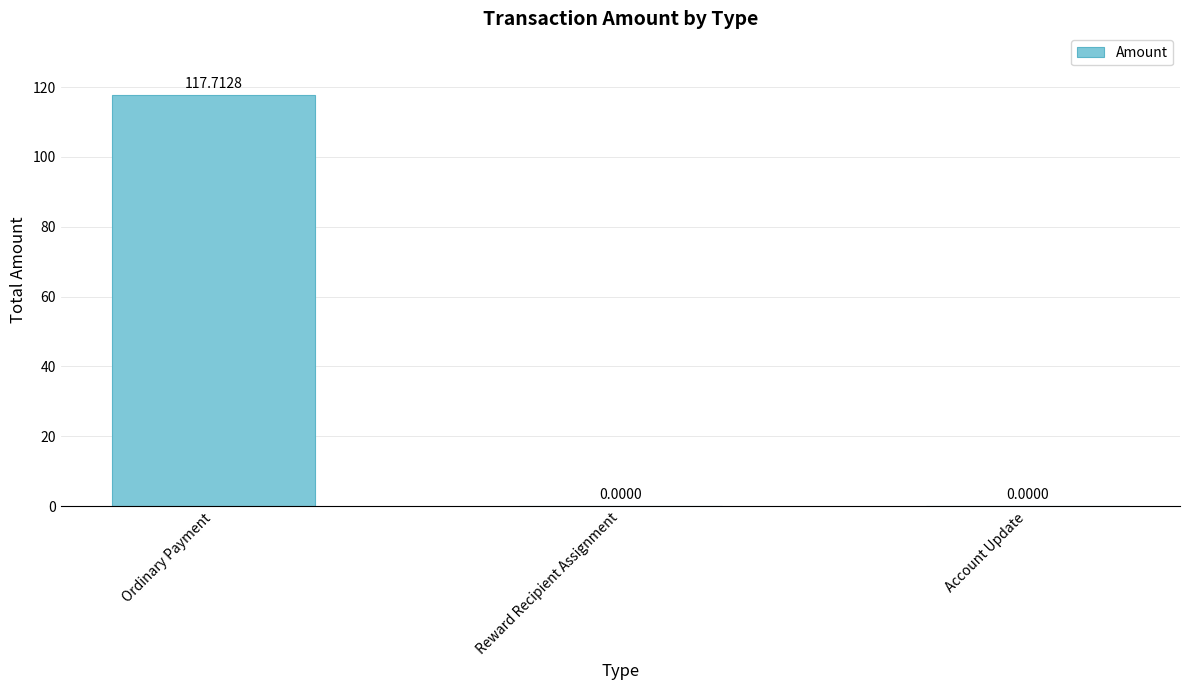

What is the sum of all values?

117.7